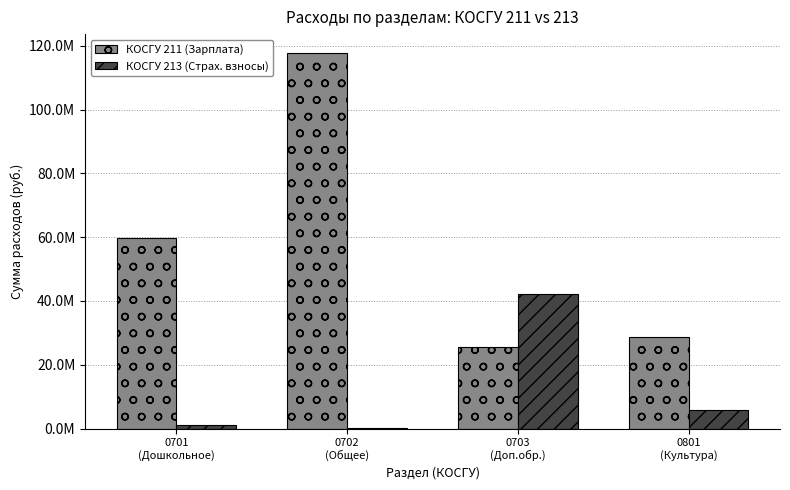

What are all the series names shown in the legend?

КОСГУ 211 (Зарплата), КОСГУ 213 (Страх. взносы)